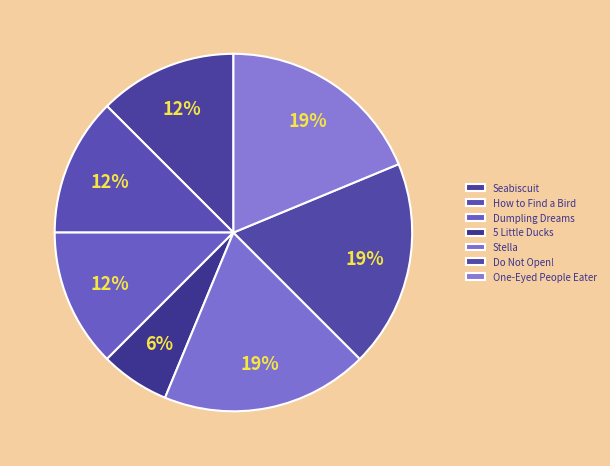

Count the number of slices in the pie.

7